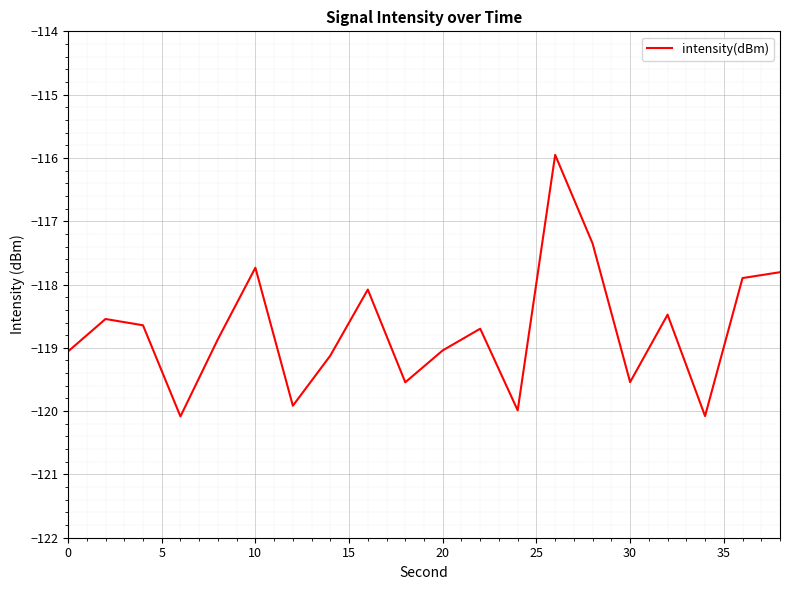

What is the maximum value shown in the chart?

-116.0